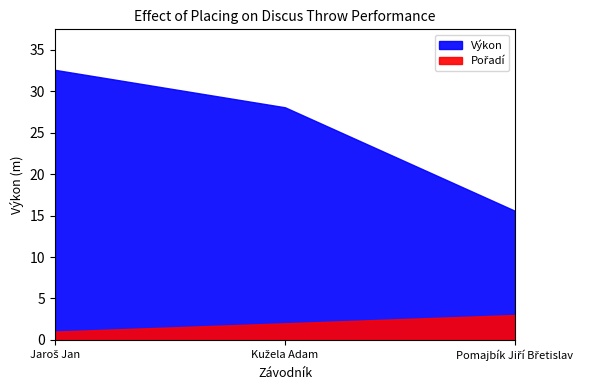

Reading right to left, what are all the values shown in this chart?

Pořadí: Pomajbík Jiří Břetislav=3.0	Kužela Adam=2.0	Jaroš Jan=1.0
Výkon: Pomajbík Jiří Břetislav=15.6	Kužela Adam=28.1	Jaroš Jan=32.6